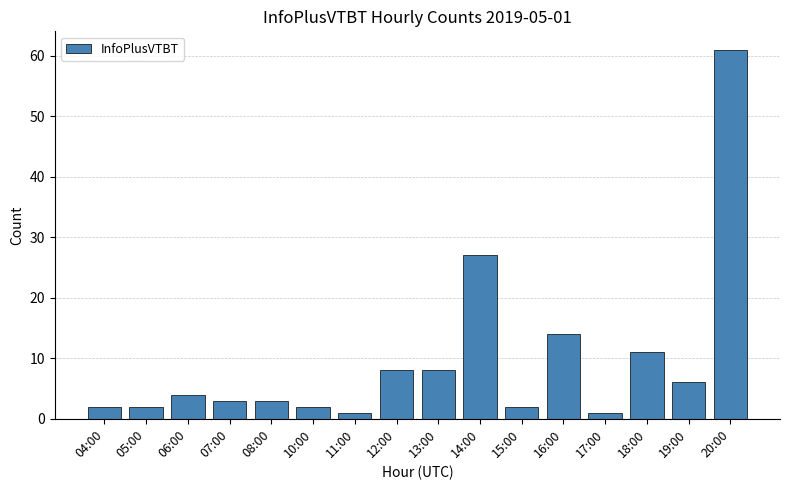

How many values are below 4?

8